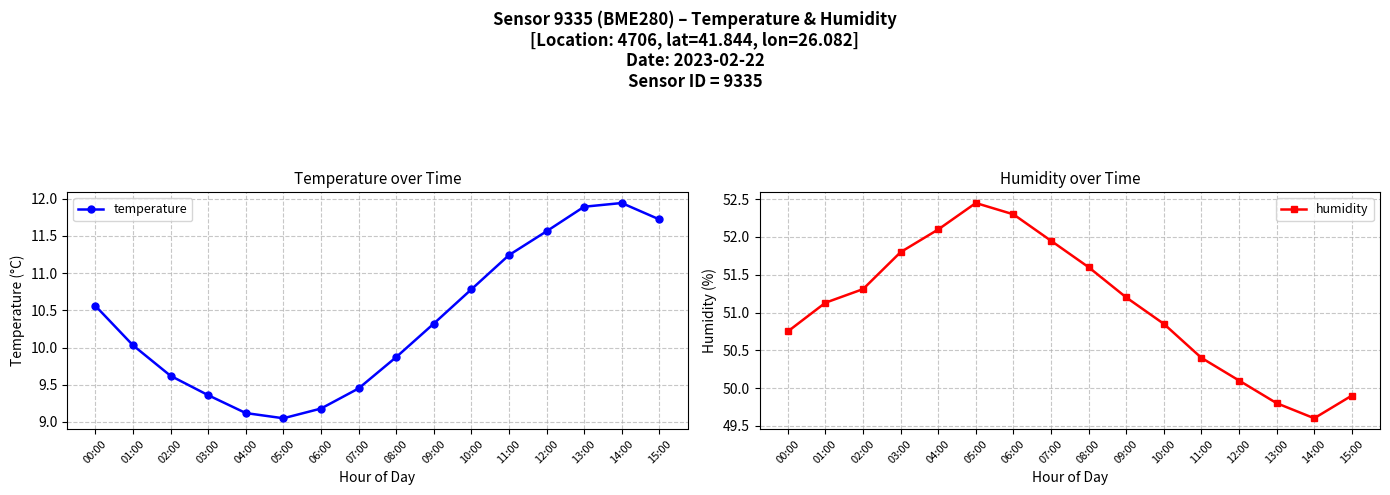

Rank the categories by temperature value from highest to lowest.

14:00, 13:00, 15:00, 12:00, 11:00, 10:00, 00:00, 09:00, 01:00, 08:00, 02:00, 07:00, 03:00, 06:00, 04:00, 05:00